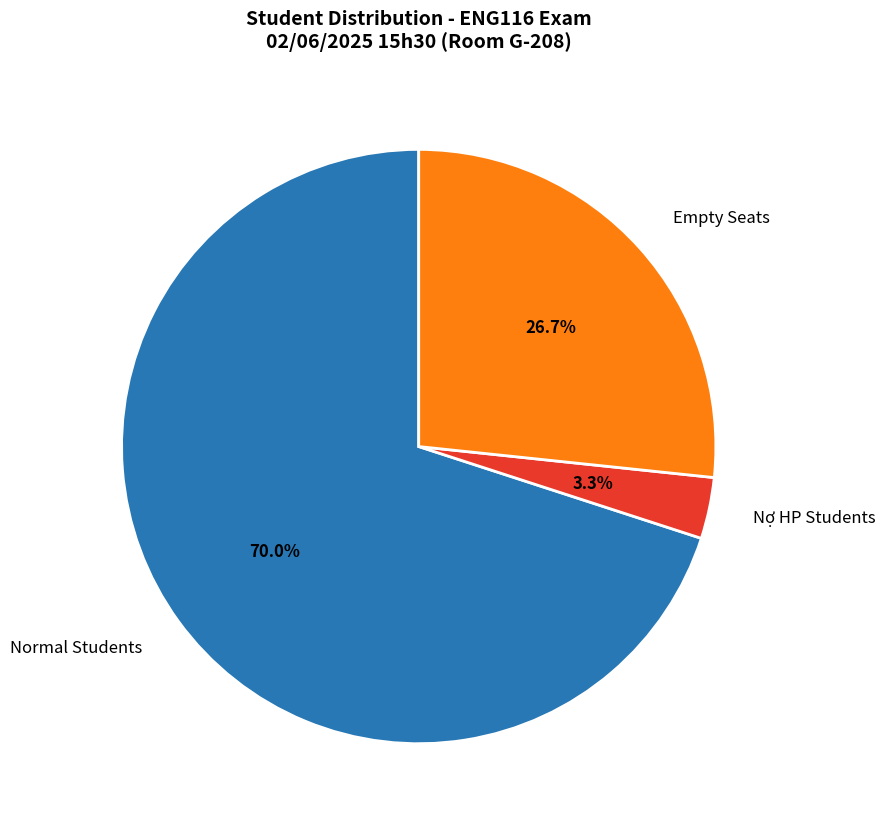

What is the smallest slice in the pie chart?

Nợ HP Students